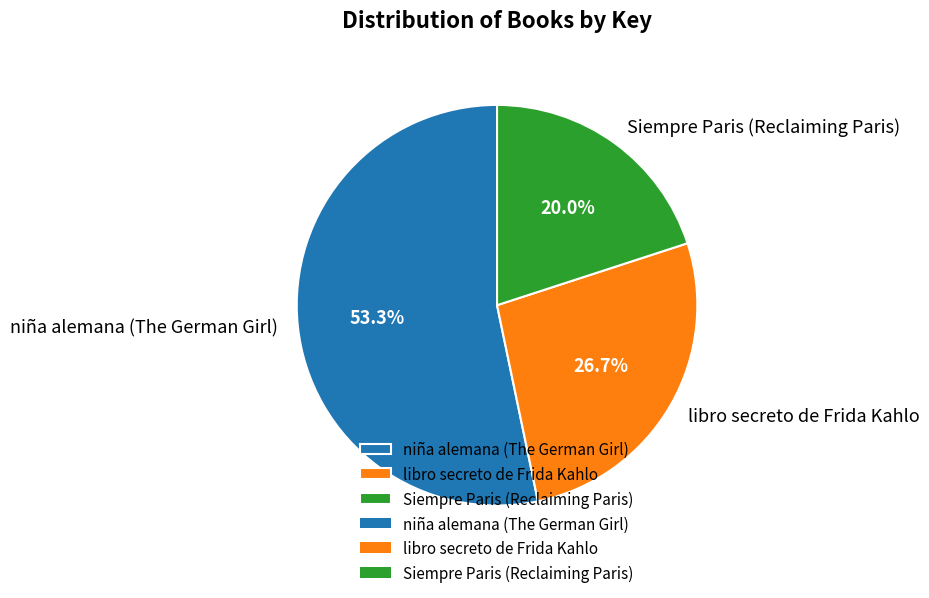

To the nearest percent, what is the difference between the libro secreto de Frida Kahlo and Siempre Paris (Reclaiming Paris) slice percentages?

7%